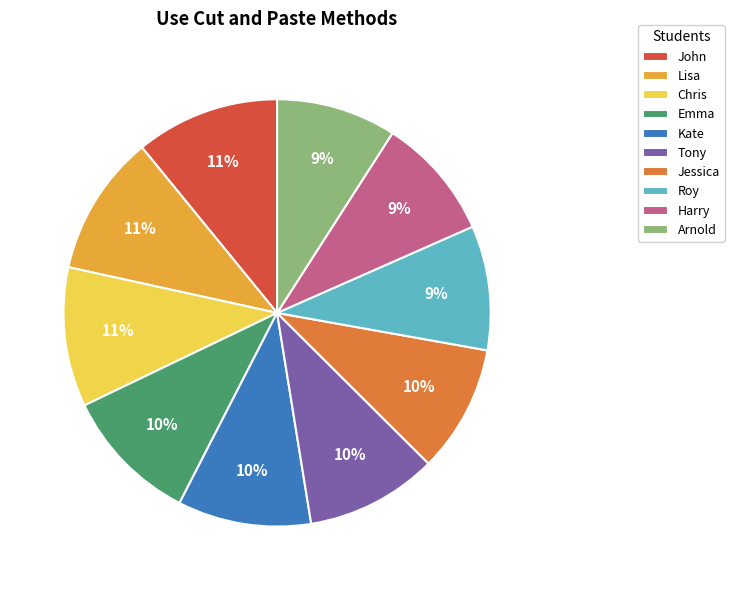

Do Roy and Emma together represent more than half of the pie?

No